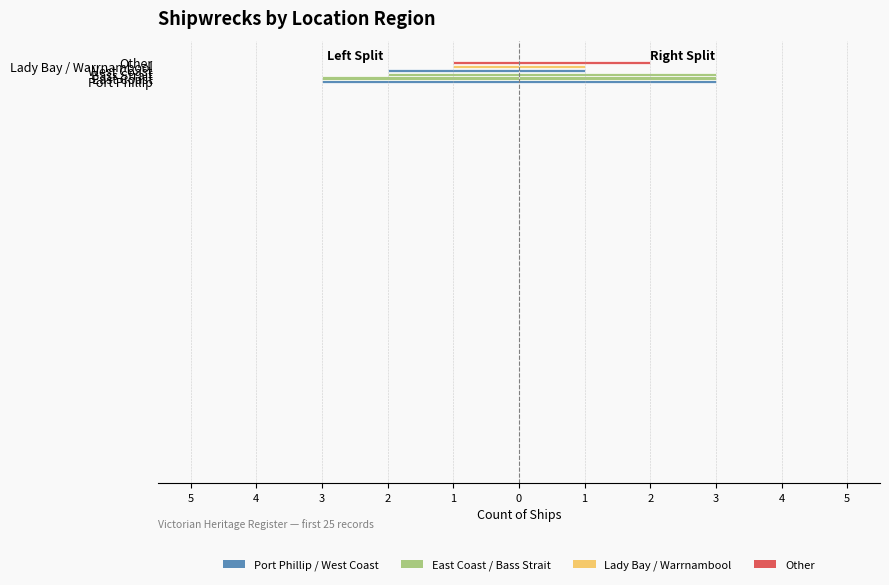

The value at Other is 3. True or false?

True